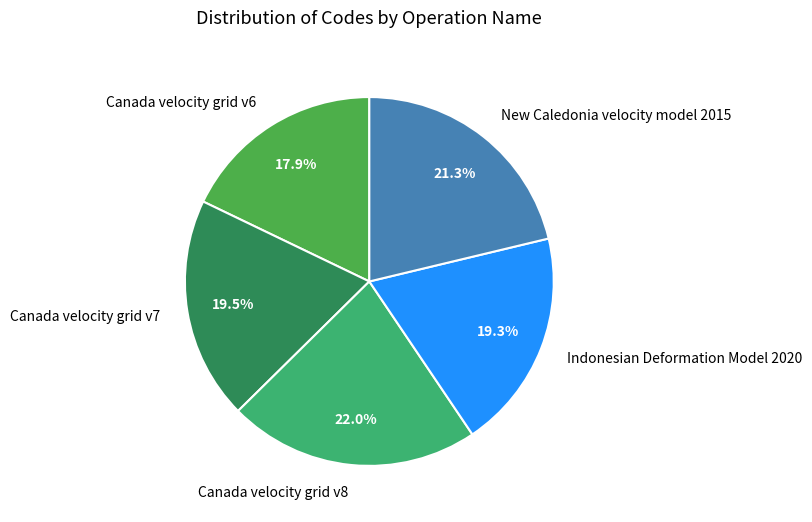

Count the number of slices in the pie.

5